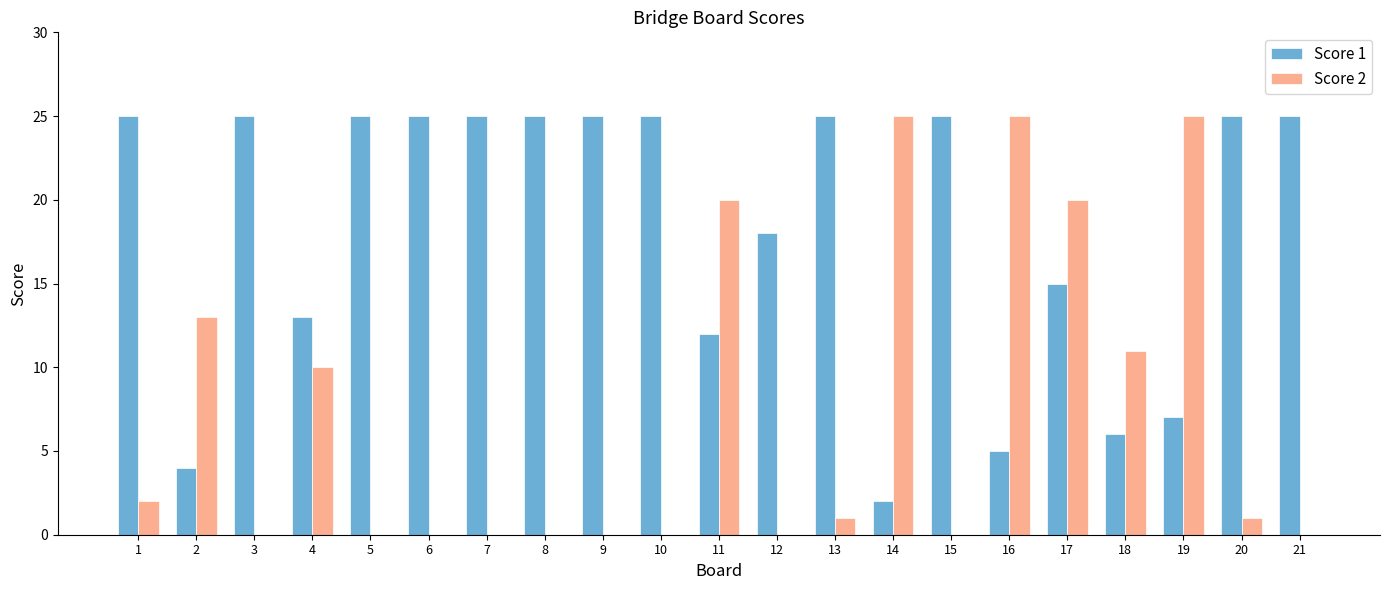

Reading left to right, extract all data points from this chart.

Score 1: 1=25	2=4	3=25	4=13	5=25	6=25	7=25	8=25	9=25	10=25	11=12	12=18	13=25	14=2	15=25	16=5	17=15	18=6	19=7	20=25	21=25
Score 2: 1=2	2=13	3=0	4=10	5=0	6=0	7=0	8=0	9=0	10=0	11=20	12=0	13=1	14=25	15=0	16=25	17=20	18=11	19=25	20=1	21=0